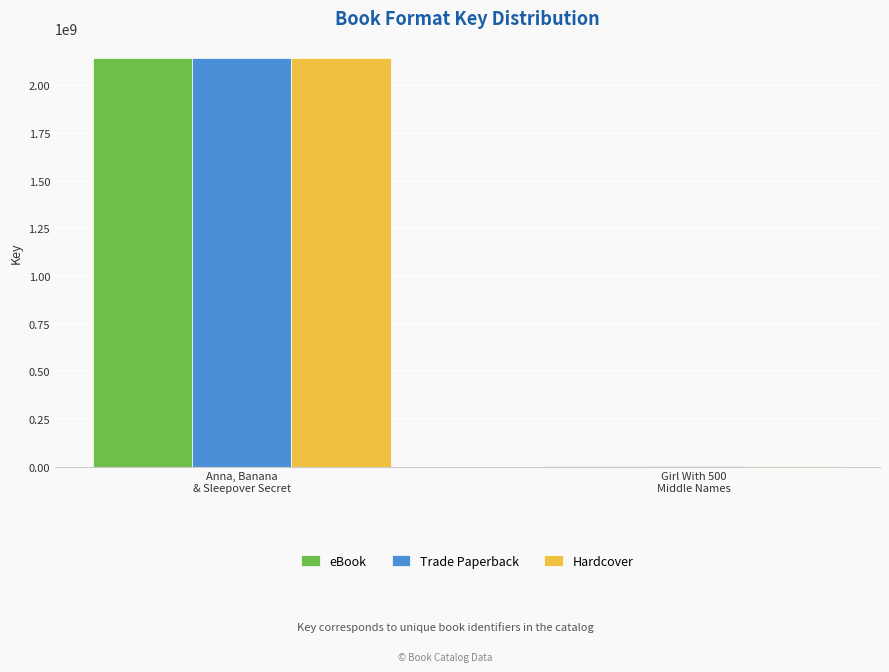

What is the sum of all Trade Paperback values?

2144376907